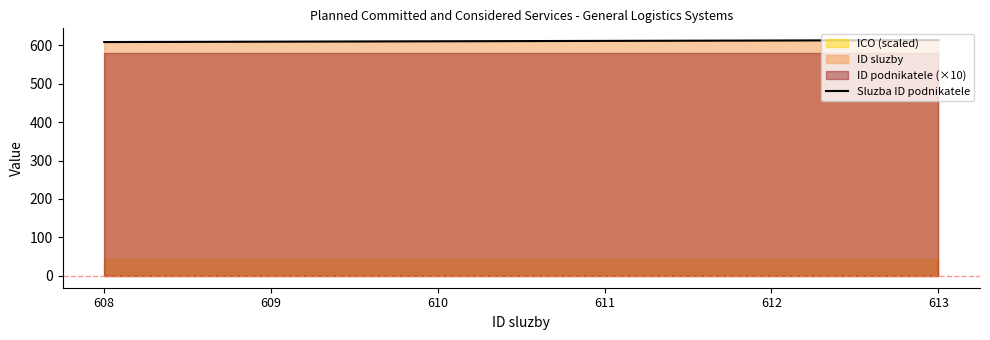

What is the change in value from 610 to 613?

+3